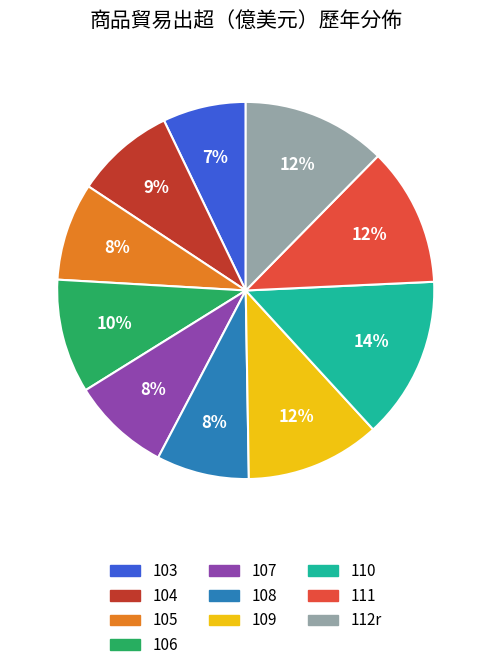

To the nearest percent, what is the combined percentage of 111 and 106?

22%